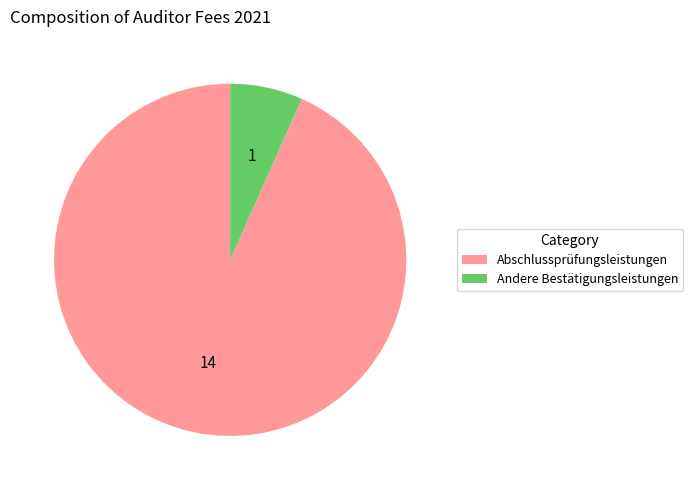

Is there any slice that represents more than half of the pie?

Yes